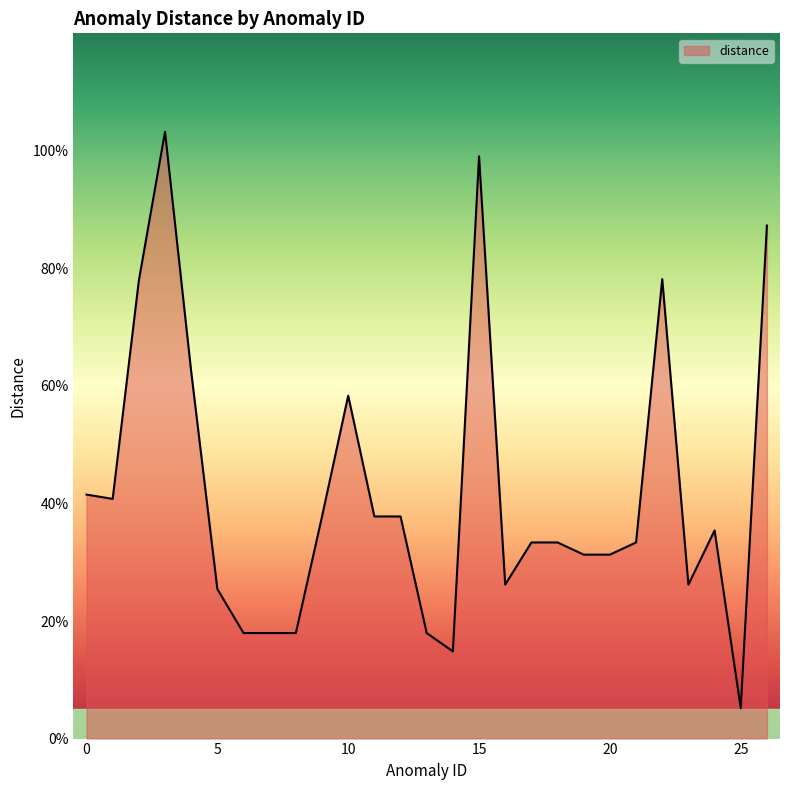

Does the chart have visible grid lines?

No